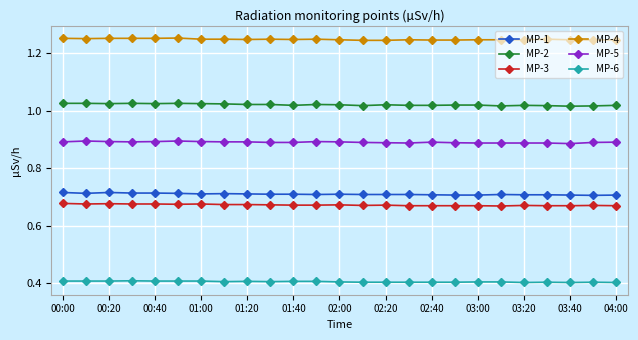

Which series has the largest total across all categories?

MP-4